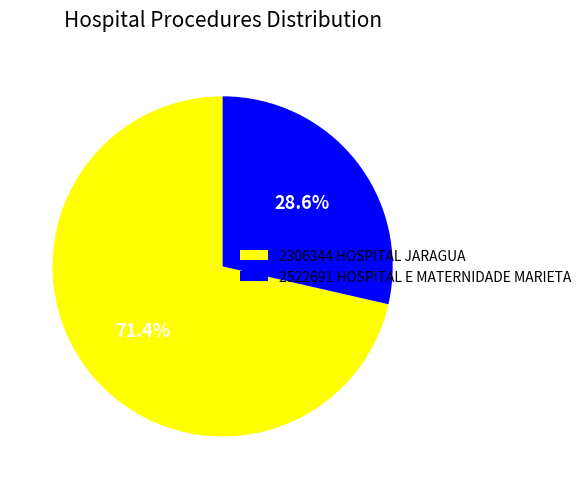

What is the smallest slice in the pie chart?

2522691 HOSPITAL E MATERNIDADE MARIETA